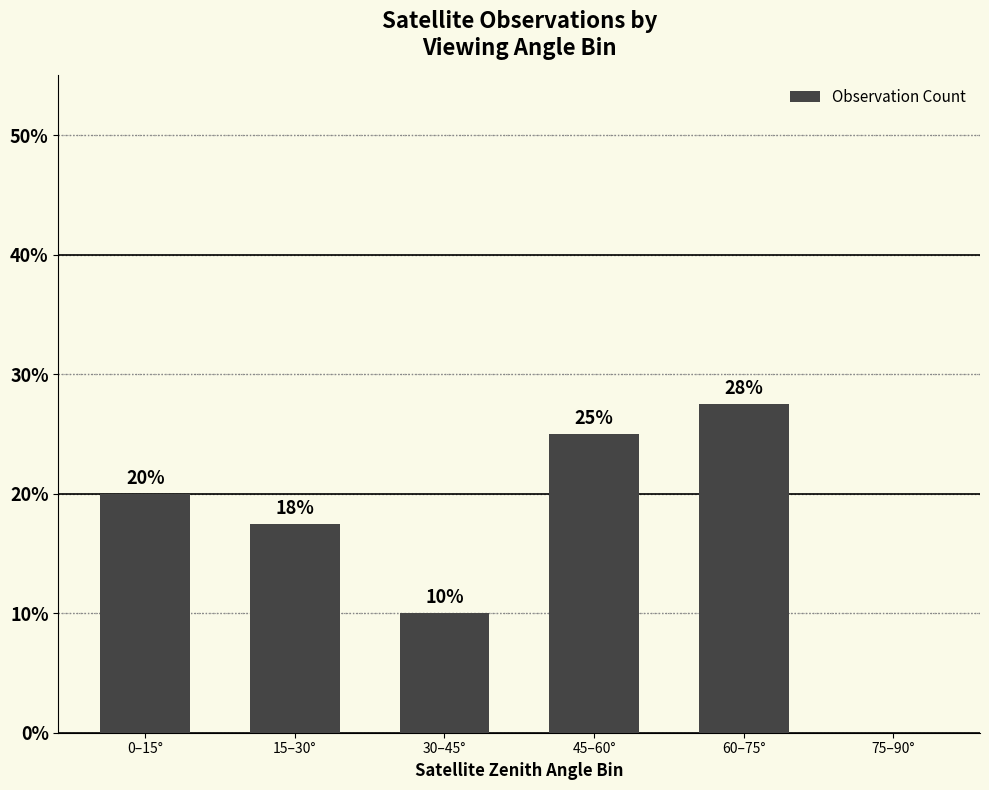

Is it true that the value at 75–90° is 0.0?

True